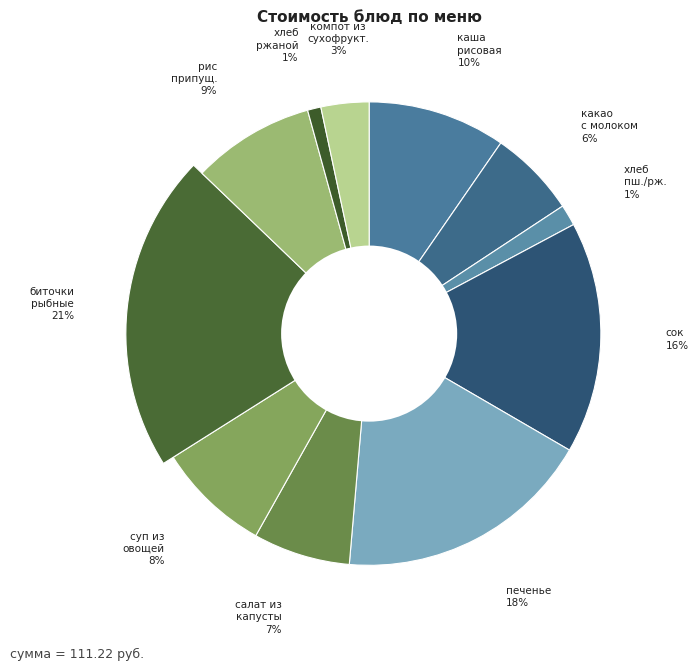

What percentage is the хлеб пшеничный/ржаной slice, to the nearest percent?

1%